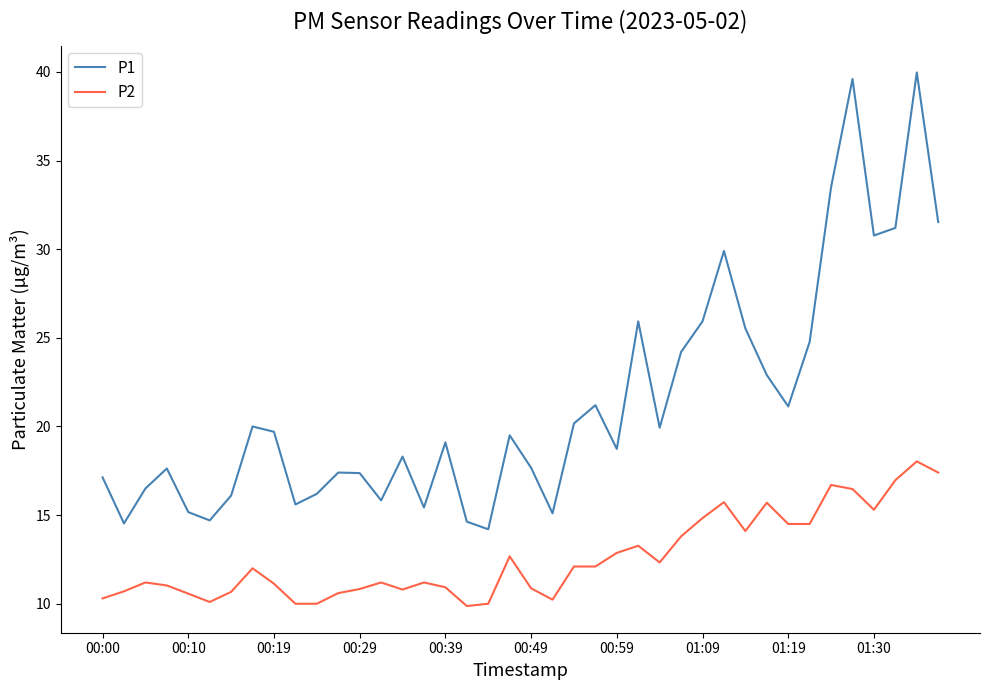

What is the difference between the second highest and minimum values in the P1 series?

25.4